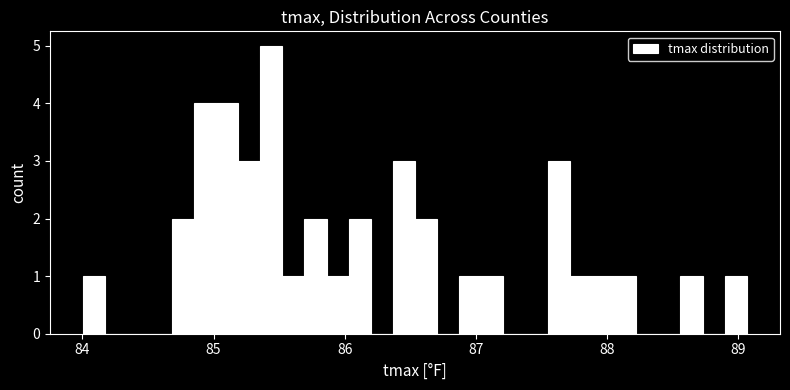

Around what value on the x-axis is the tallest bar? Give the approximate position of its centre, as read against the axis.

85.4